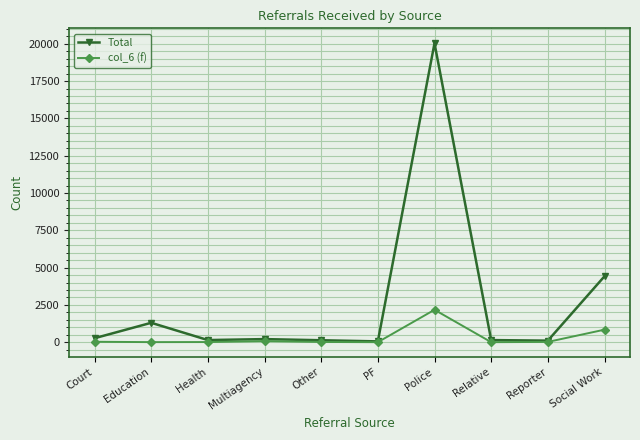

List the series in order of their peak value, lowest first.

col_6 (f), Total